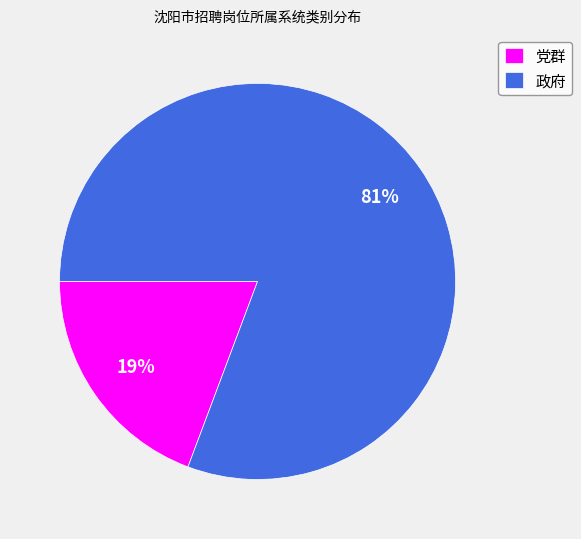

Is it true that 党群 is 19% of the pie?

True